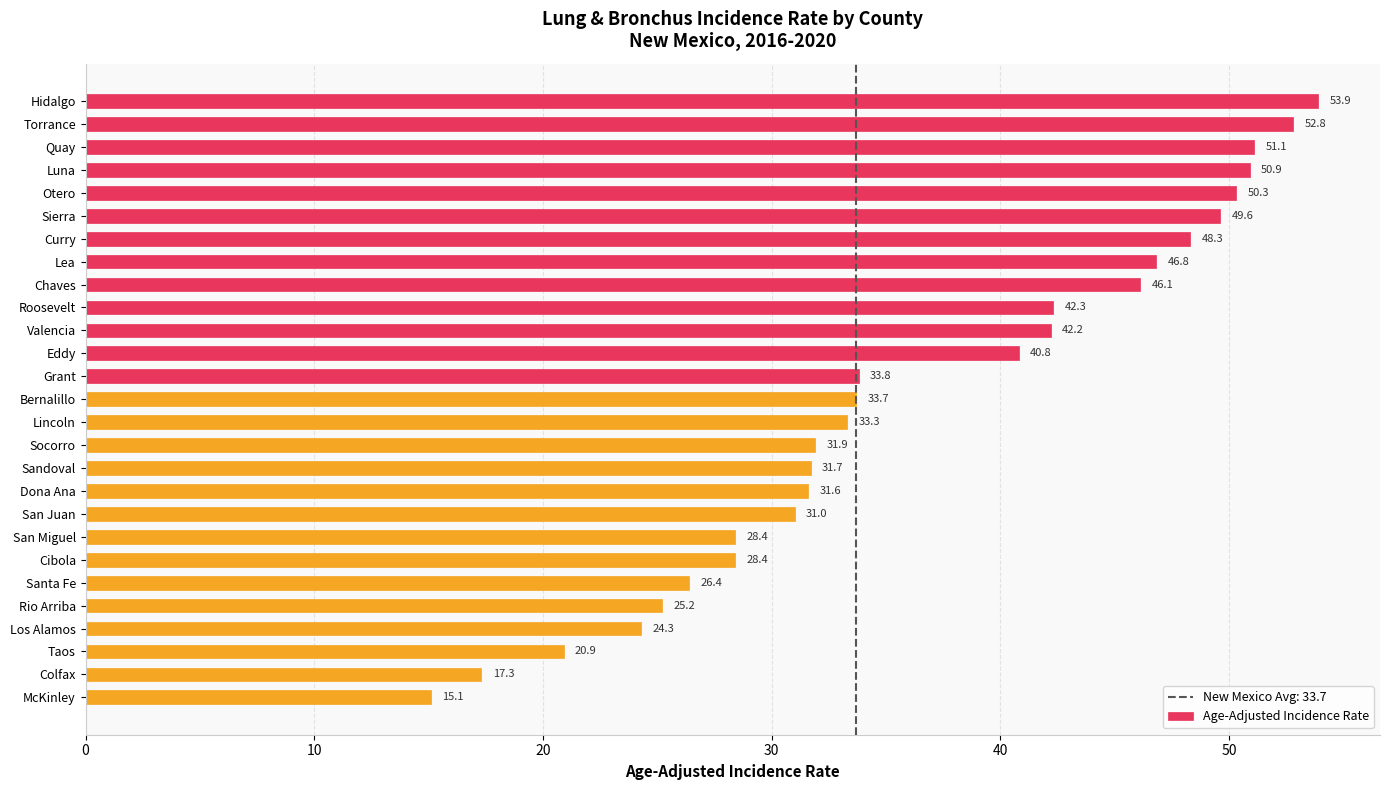

Are the bars grouped side by side (vs. stacked)?

No